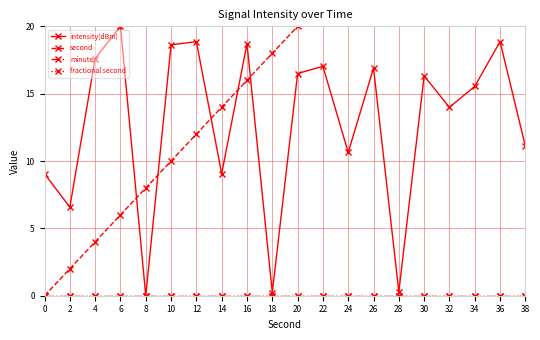

True or false: second has more than 1 points higher than both neighbors.

False